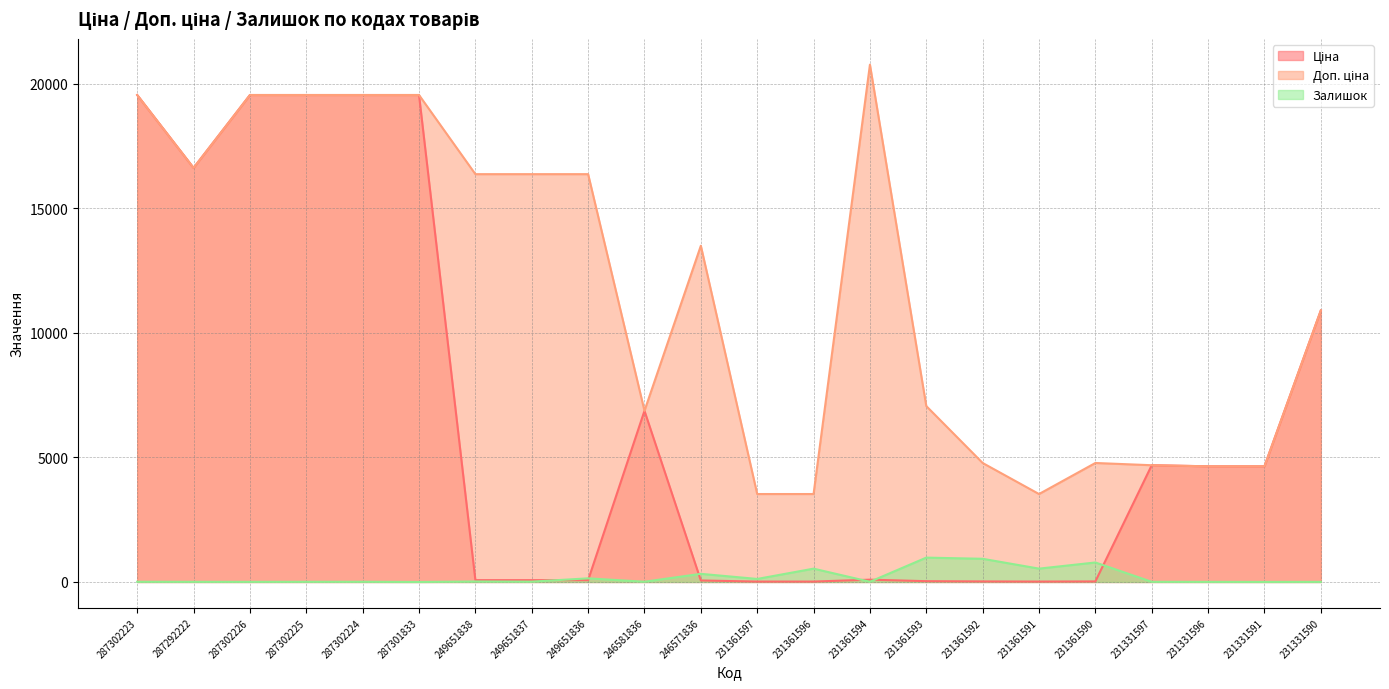

Where does the Ціна series first go above 4641?

287302223